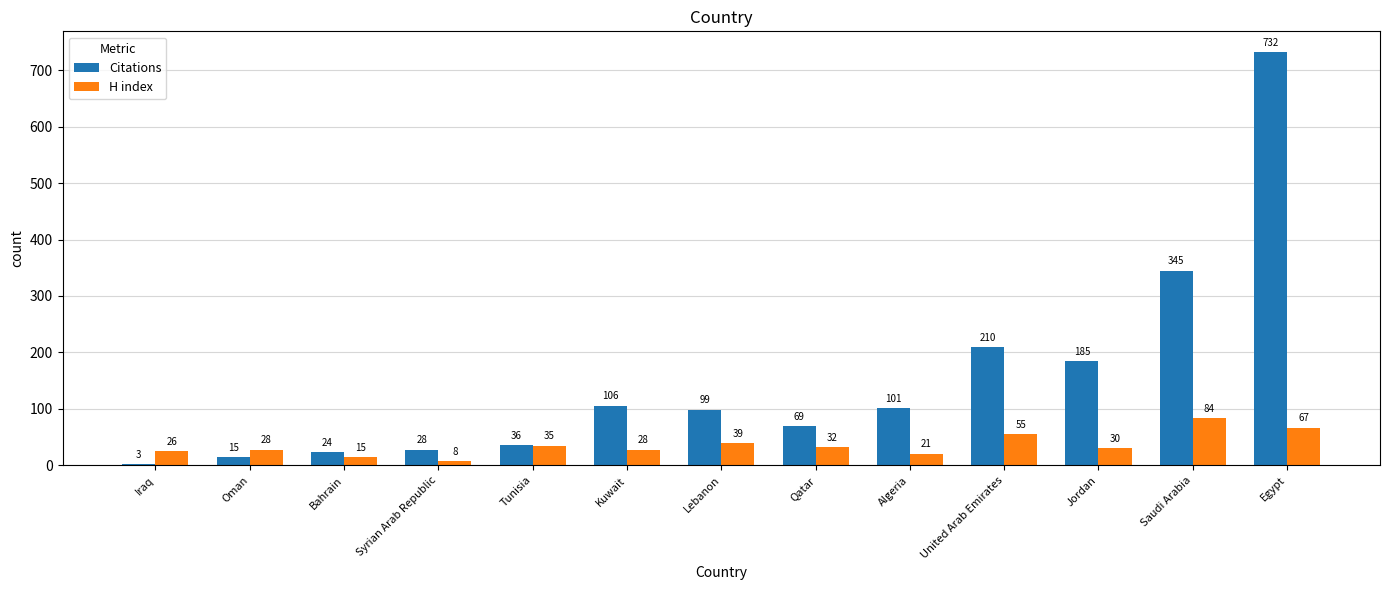

List the series in order of their peak value, lowest first.

H index, Citations